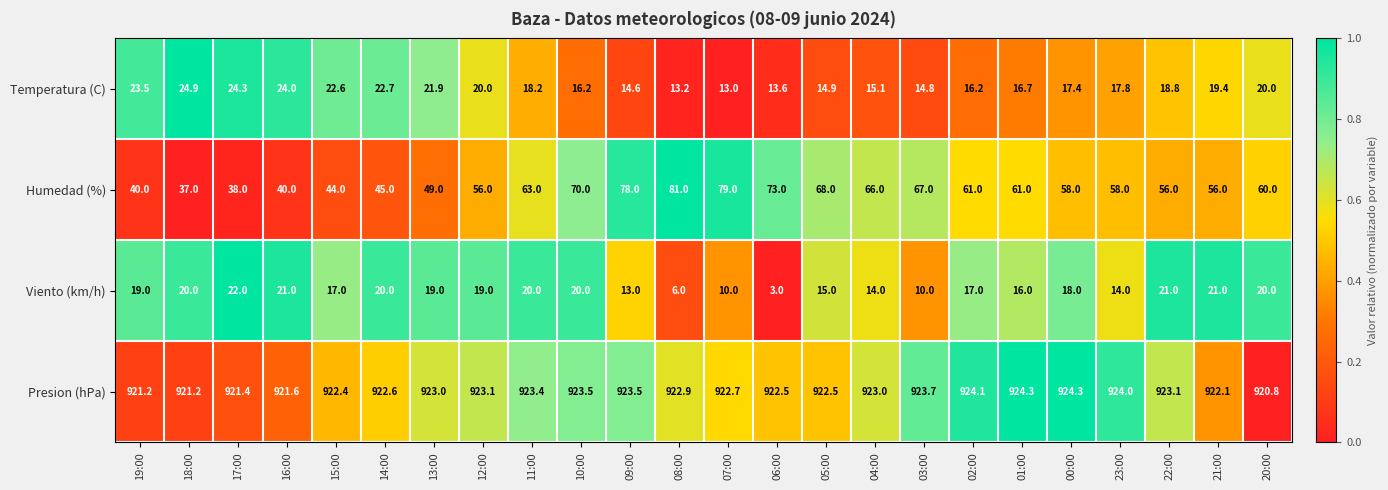

Which series has the widest spread of values?

Humedad (%)